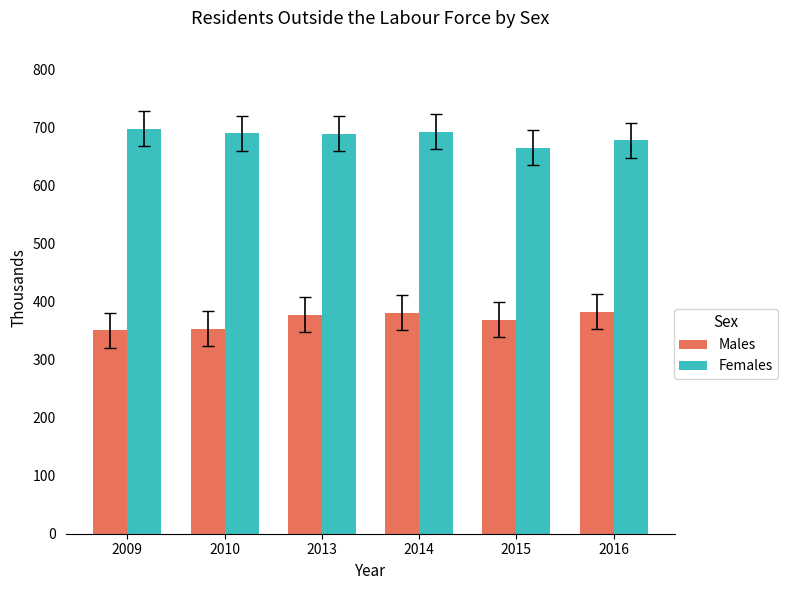

What is the spread (max minus min) of values at 2014?

311.9